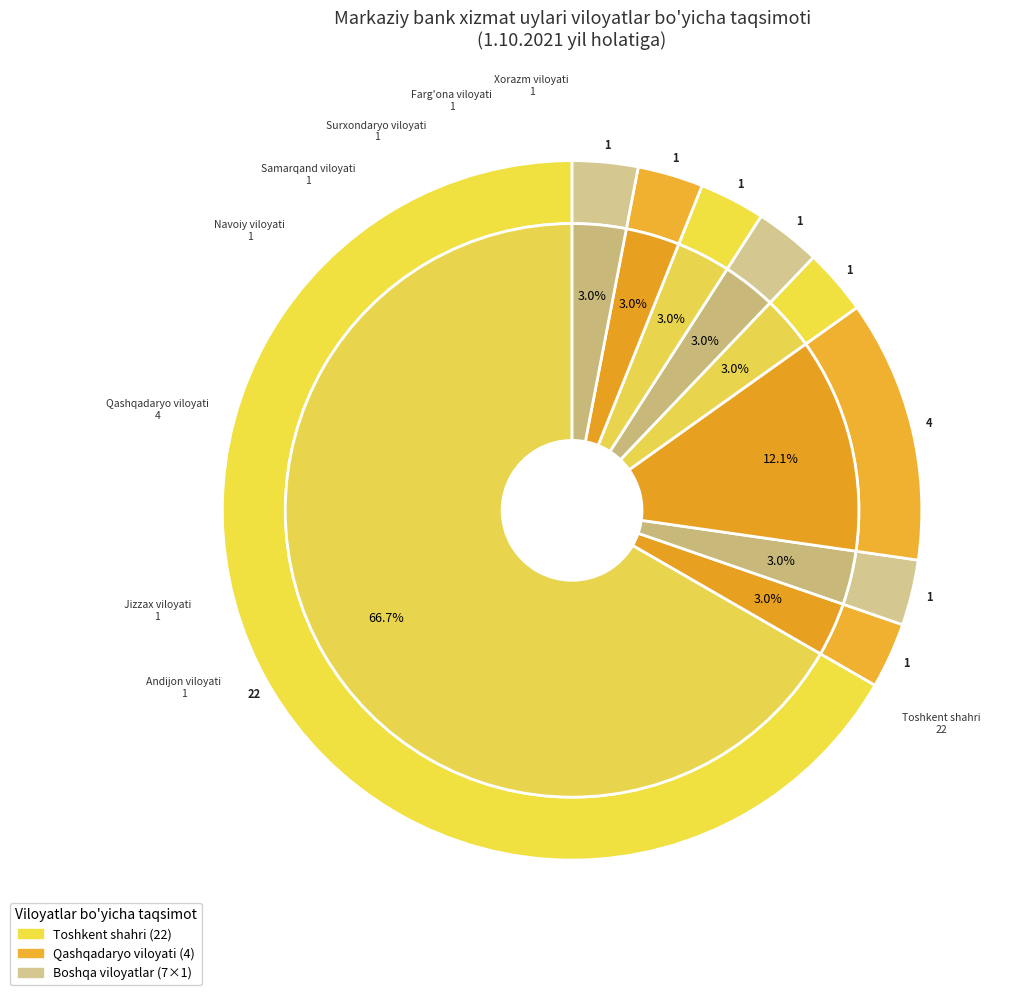

To the nearest percent, what is the average slice percentage?

11%